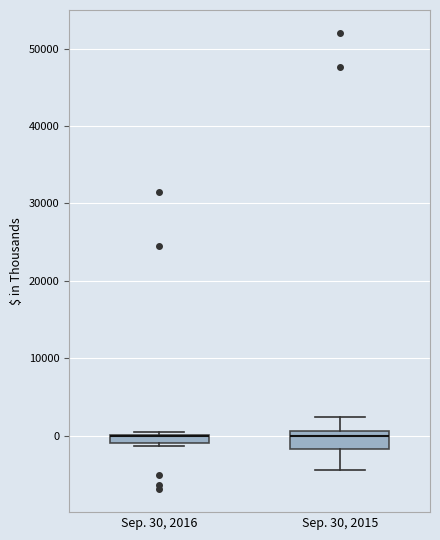

Which box is the tallest, from its lower edge to its upper edge?

Sep. 30, 2015